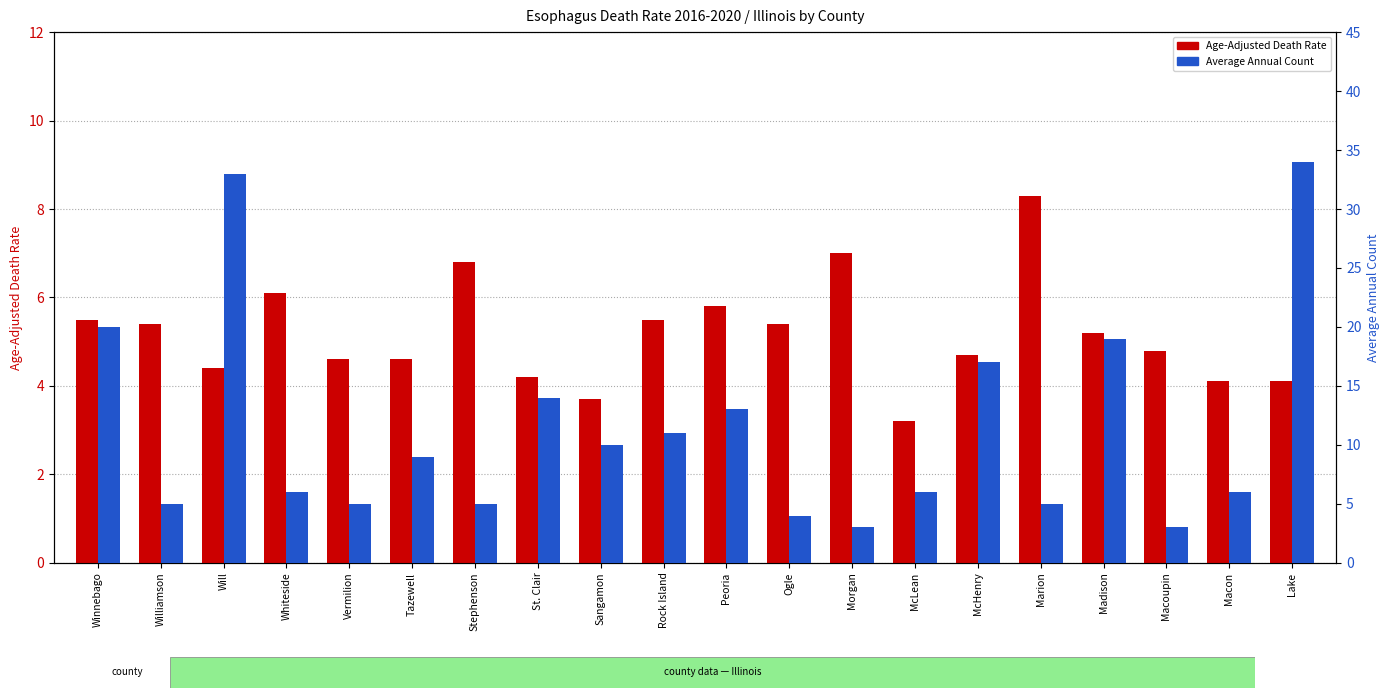

At which category is the sum across all series the highest?

Lake